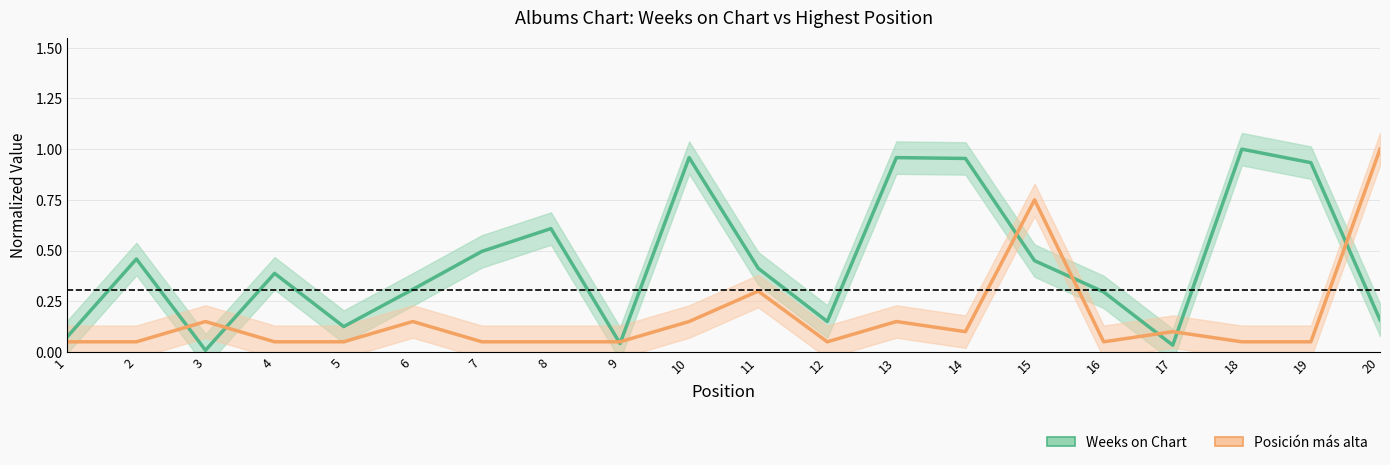

At which category does the chart reach its minimum across all series?

3